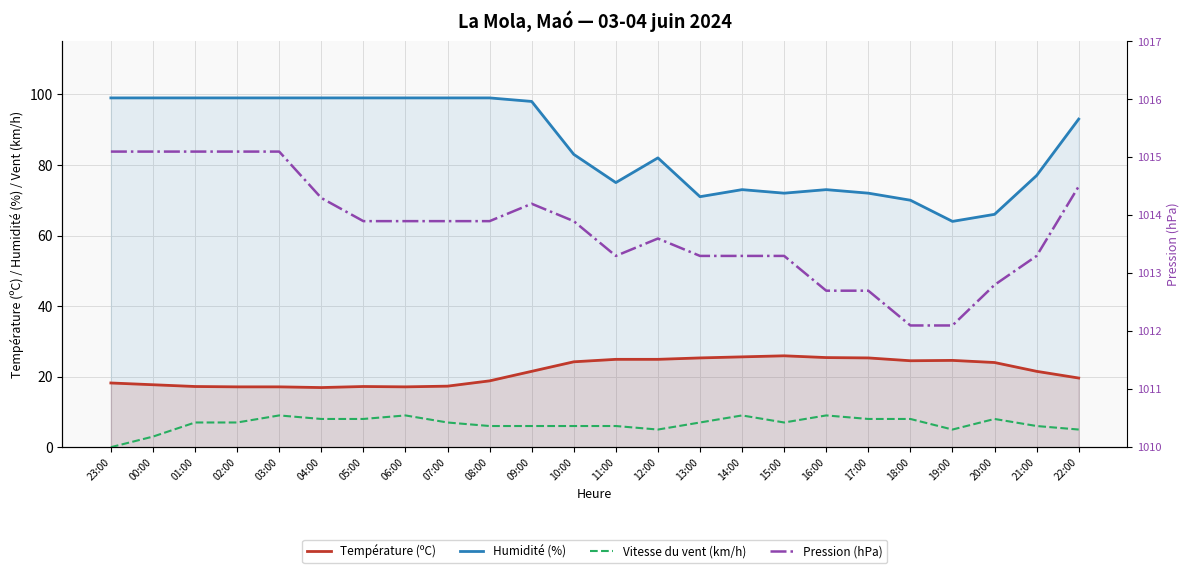

Where is Pression (hPa) nearest to the value 1013?

20:00